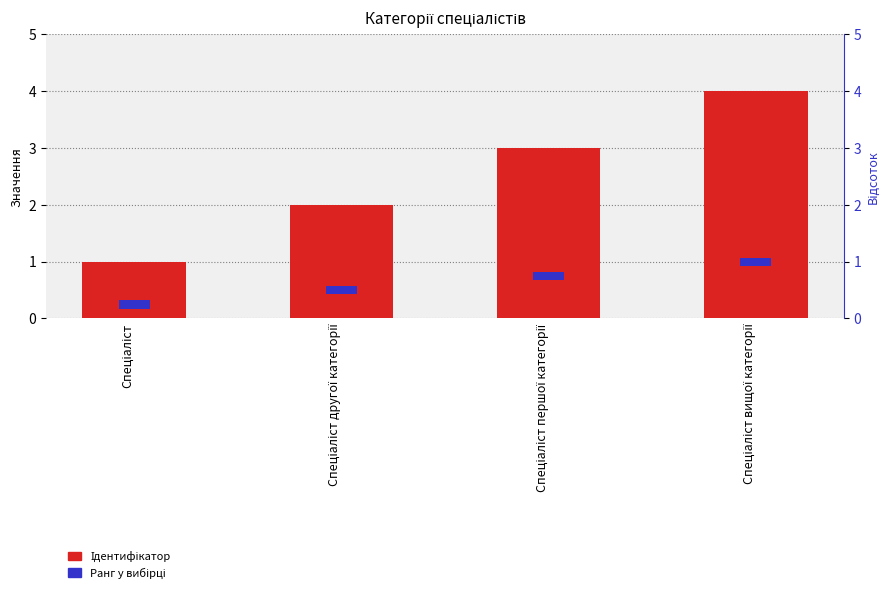

What is the average value of the Ідентифікатор series?

2.5